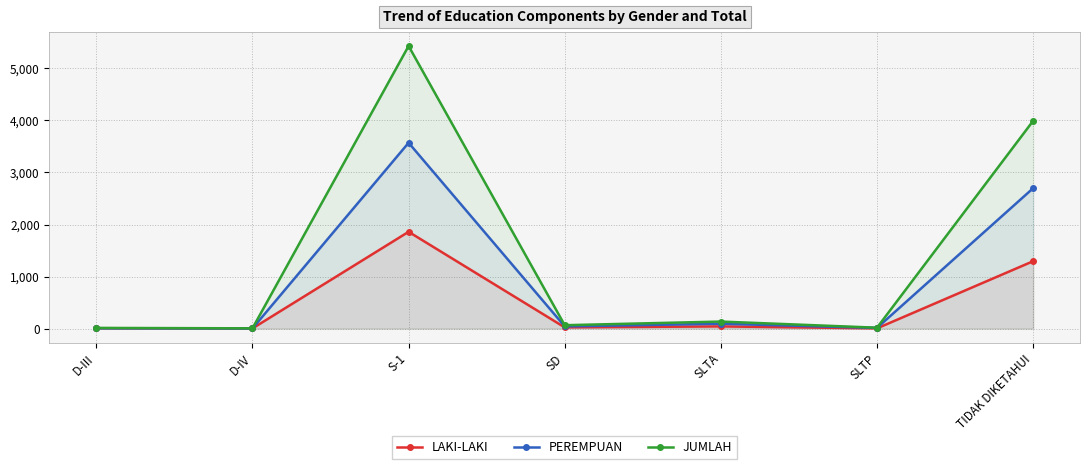

How many times do PEREMPUAN and LAKI-LAKI cross each other?

1